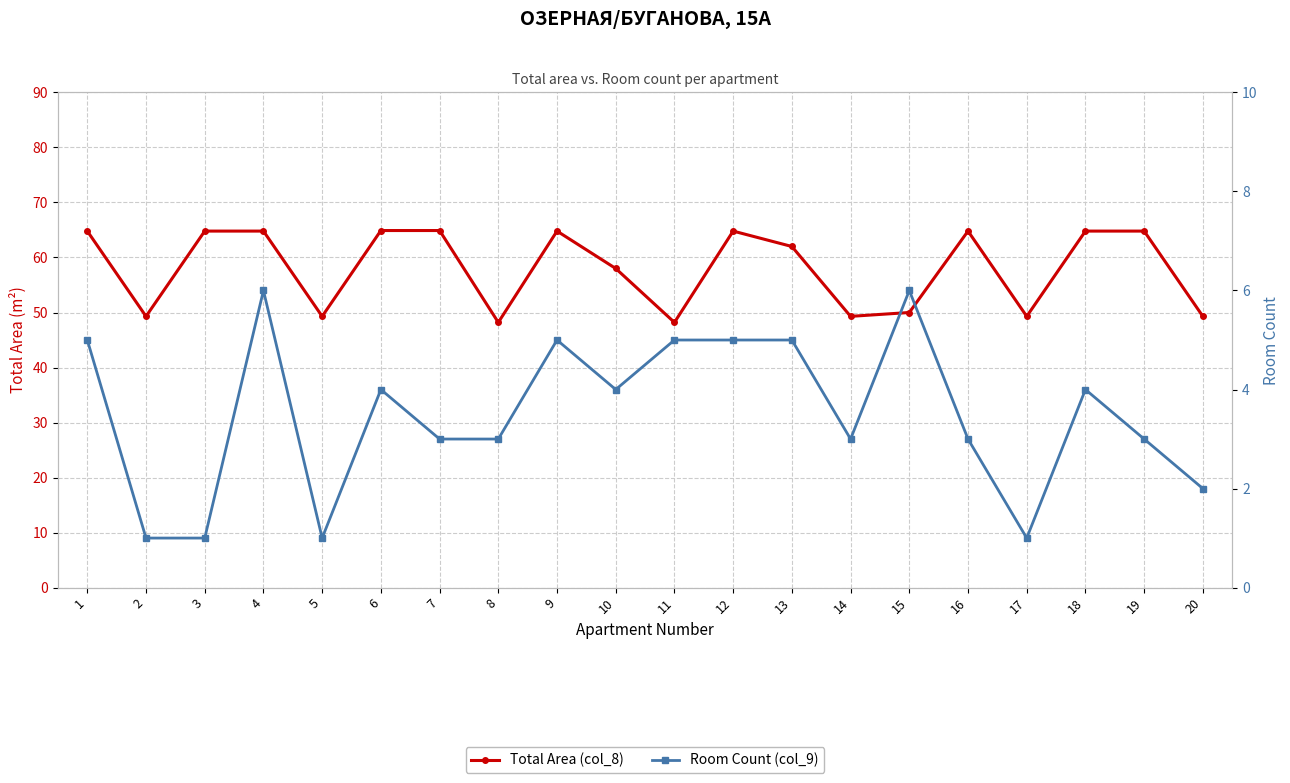

Where is the first local maximum for Room Count (col_9)?

4